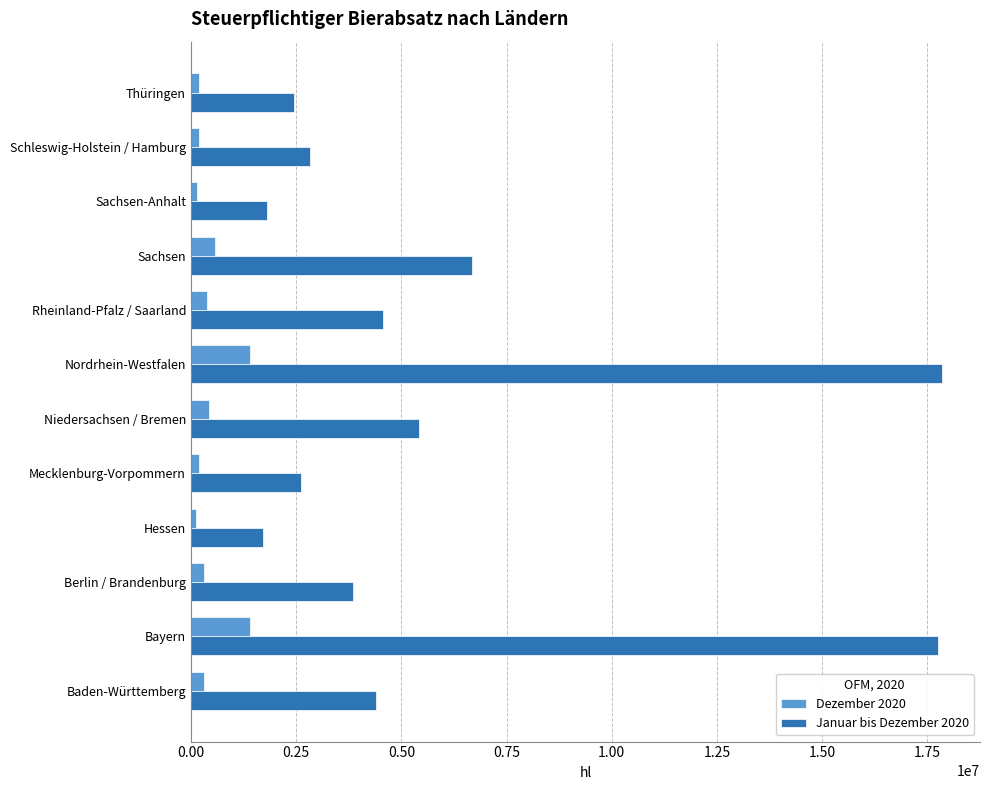

Which series has the largest total across all categories?

Januar bis Dezember 2020